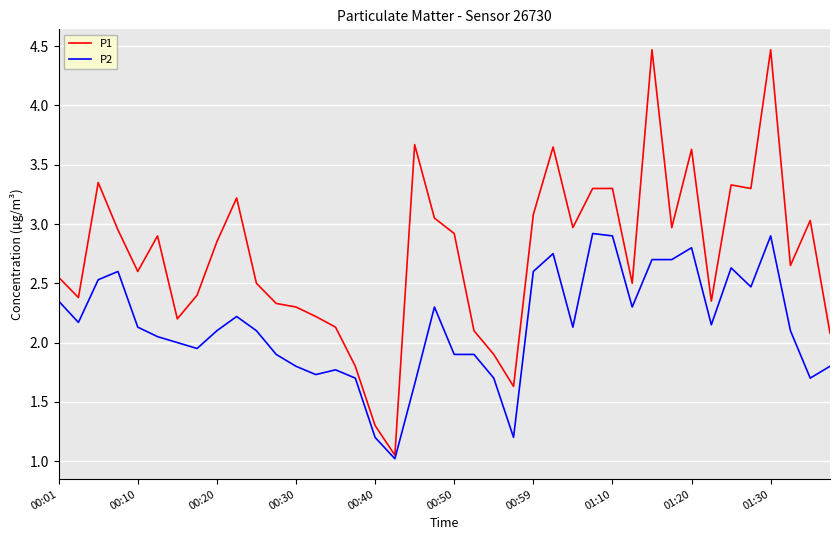

What is the minimum value for P2?

1.0